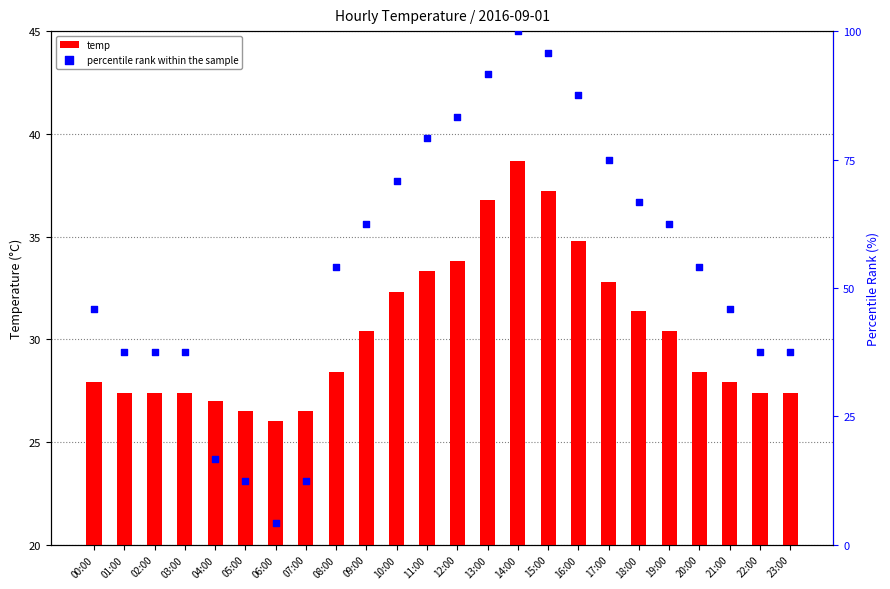

What are all the series names shown in the legend?

temp, percentile rank within the sample